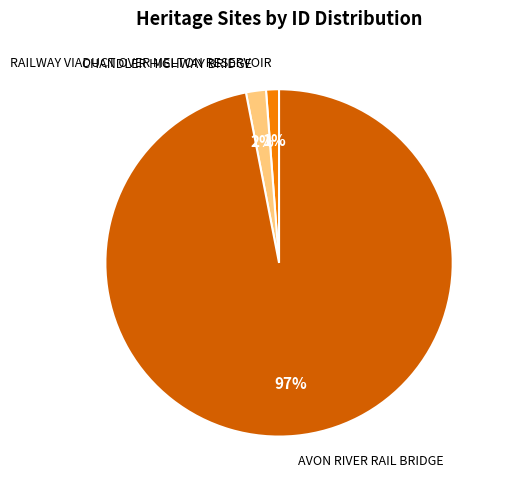

How many segments does this pie chart have?

3